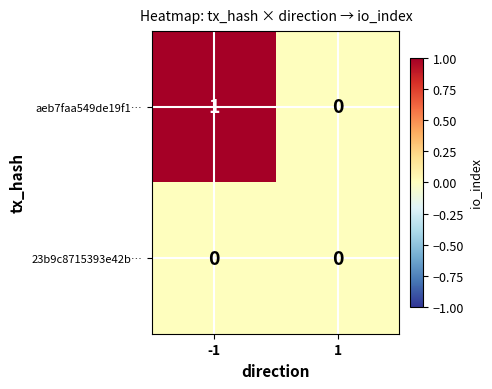

Which series has the largest total across all categories?

aeb7faa549de19f1…